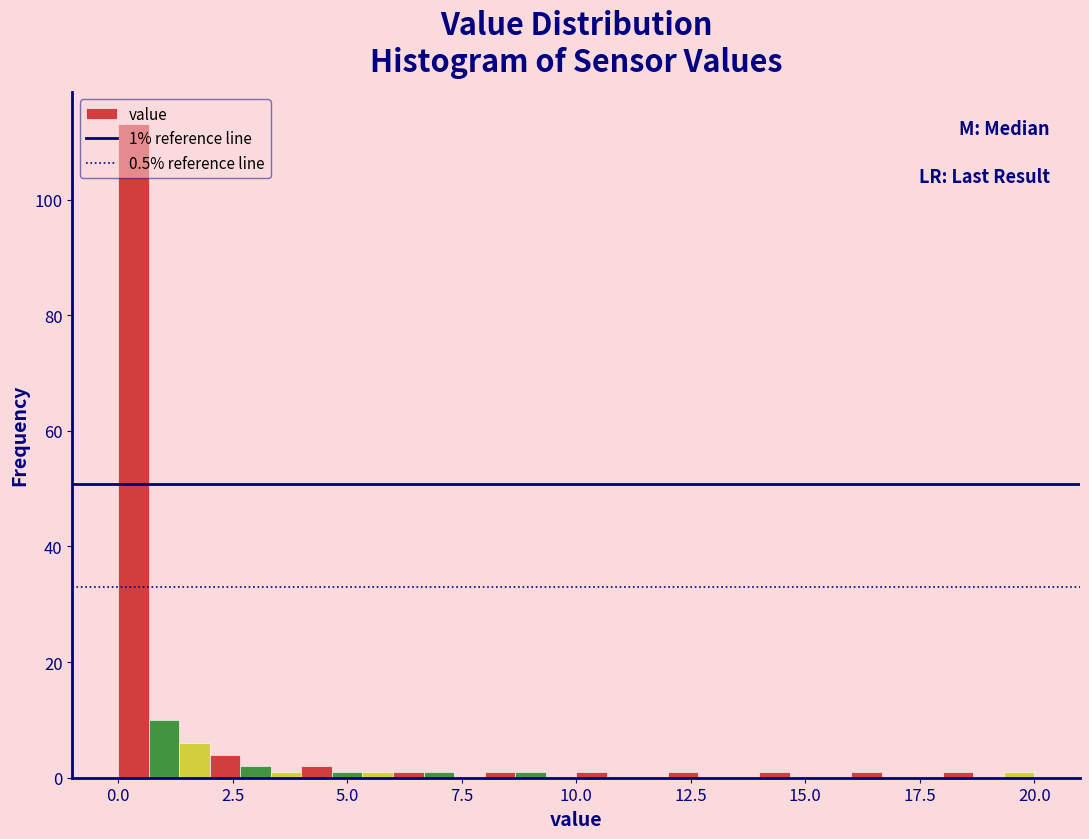

Read against the x-axis, roughly where is the centre of the tallest bar?

0.5